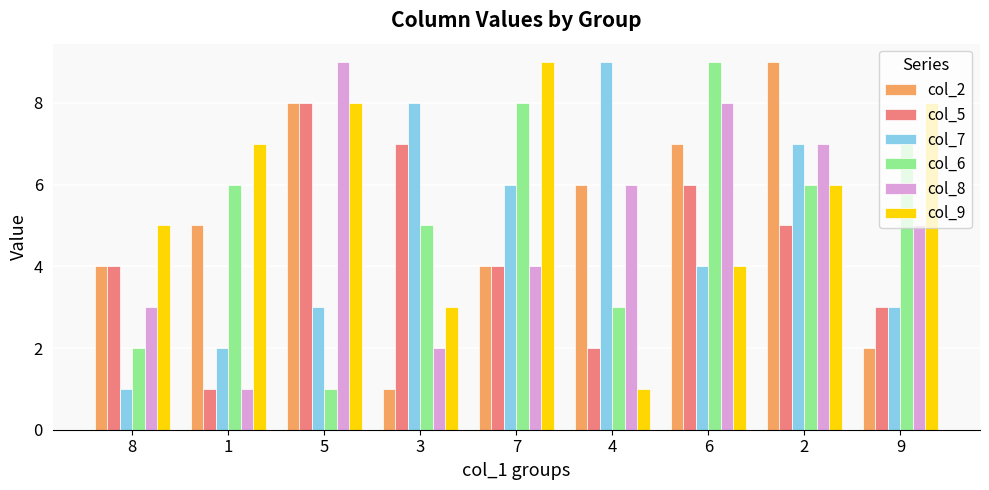

Reading left to right, extract all data points from this chart.

col_2: 4	5	8	1	4	6	7	9	2
col_5: 4	1	8	7	4	2	6	5	3
col_7: 1	2	3	8	6	9	4	7	3
col_6: 2	6	1	5	8	3	9	6	7
col_8: 3	1	9	2	4	6	8	7	5
col_9: 5	7	8	3	9	1	4	6	8